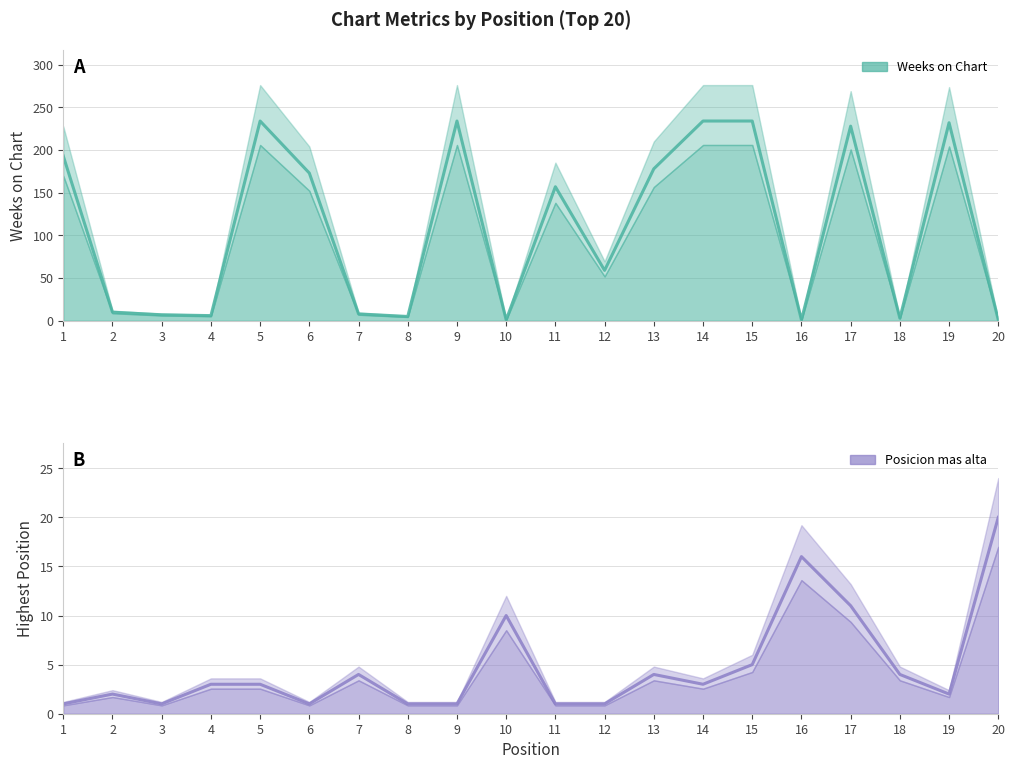

List the series in order of their overall mean, lowest first.

Posicion mas alta, Weeks on Chart